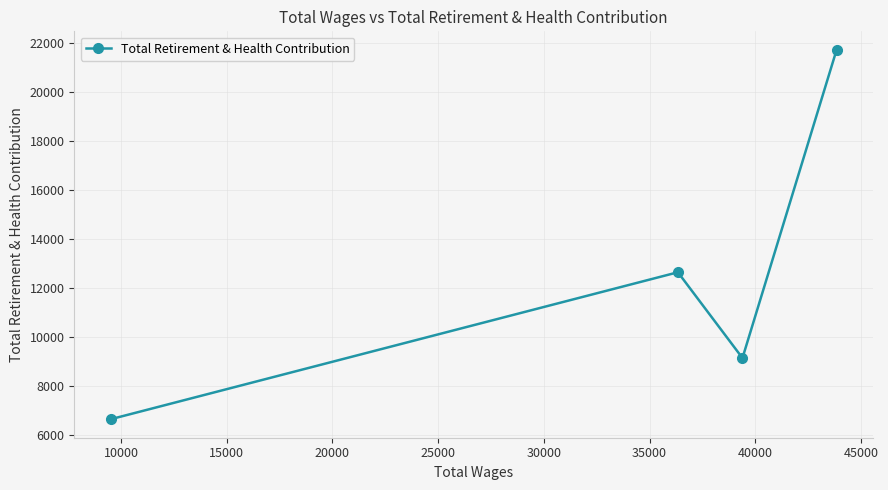

What is the maximum value shown in the chart?

21703